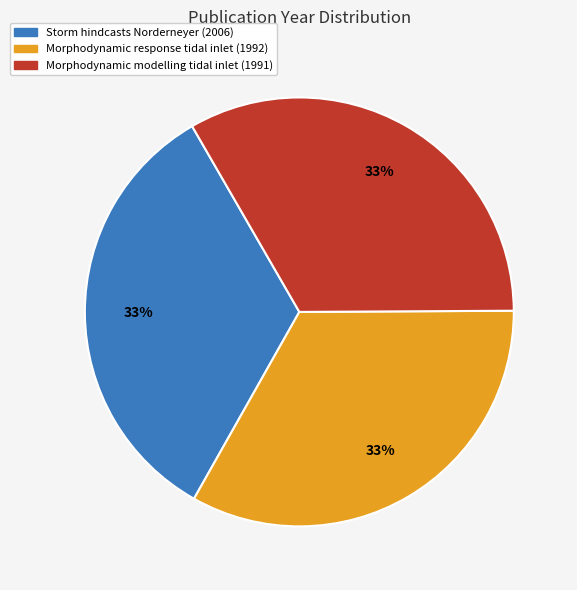

To the nearest percent, what is the average slice percentage?

33%